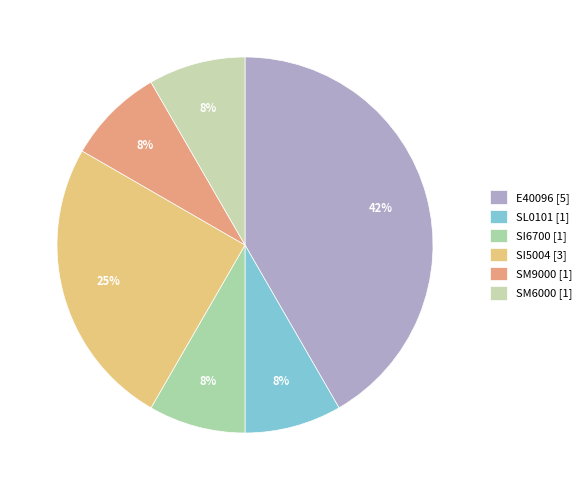

Between SI6700 and SI5004, which is larger?

SI5004